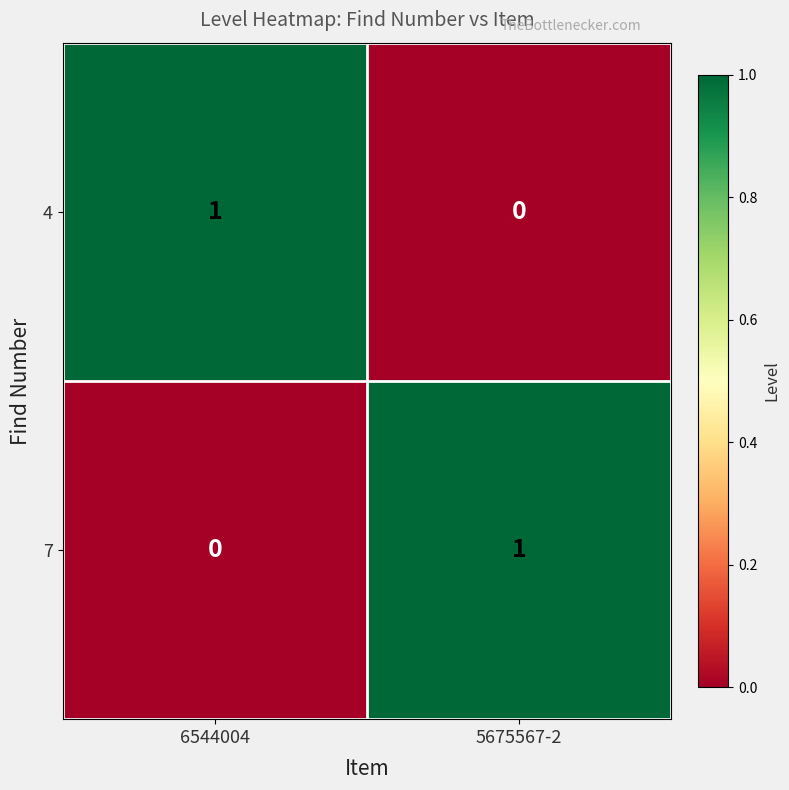

How many values in 4 are above zero?

1